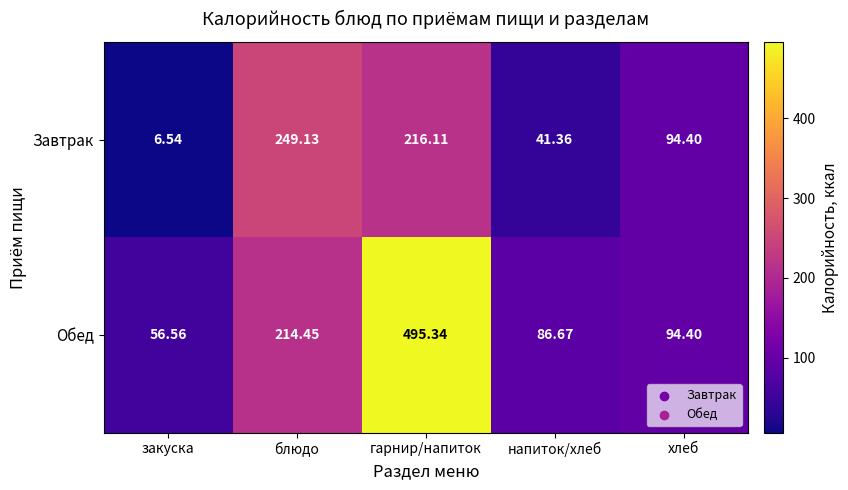

At закуска, list the series in order from largest to smallest.

Обед, Завтрак